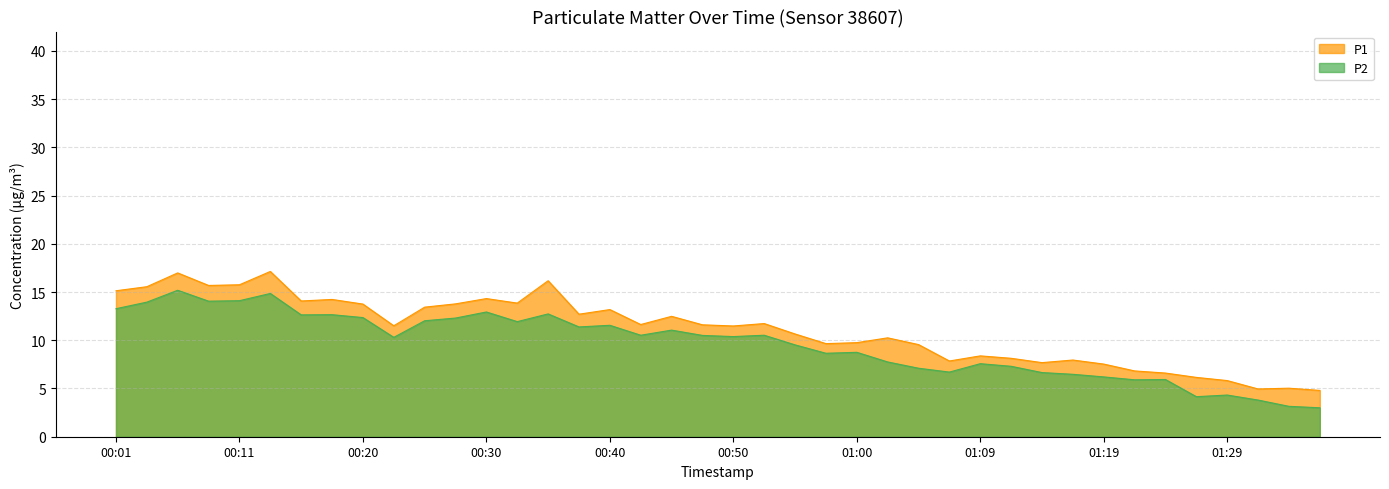

The P1 series shows 11.5 at 00:50. True or false?

True